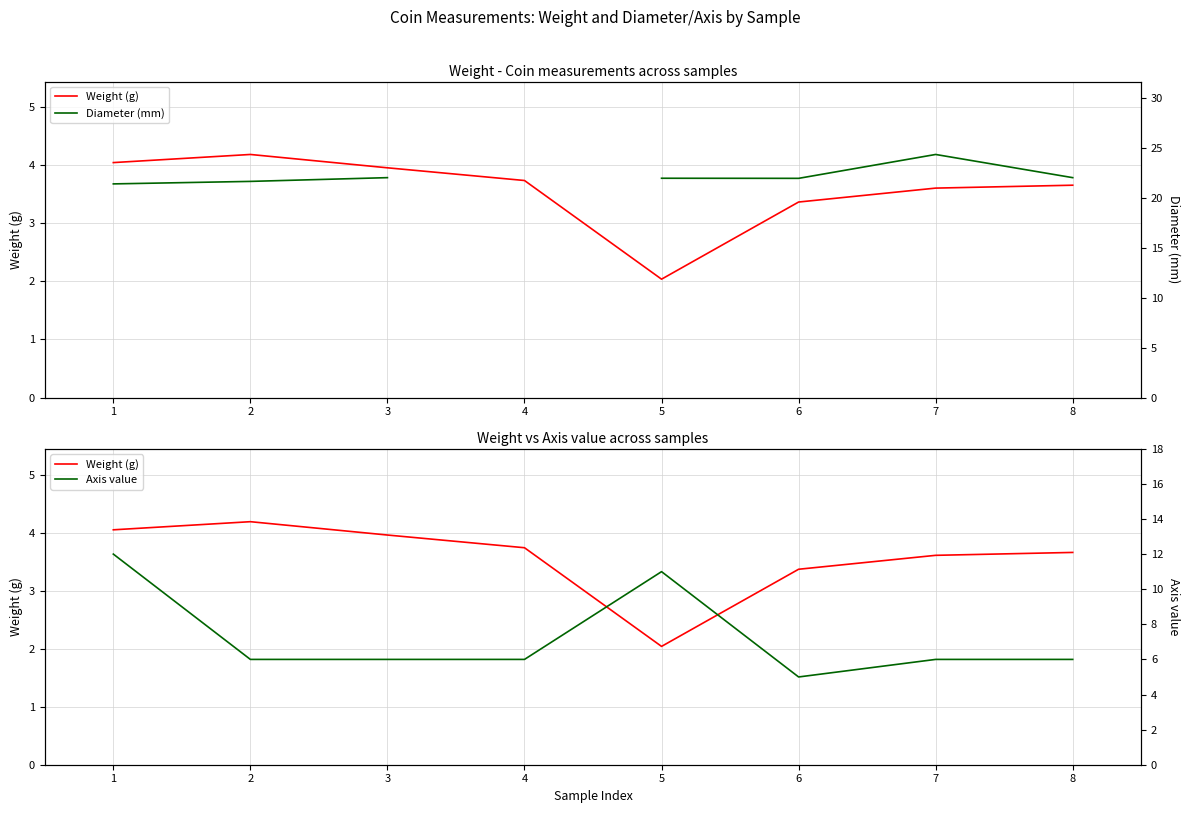

True or false: Weight (g) and Diameter (mm) cross at least once.

False